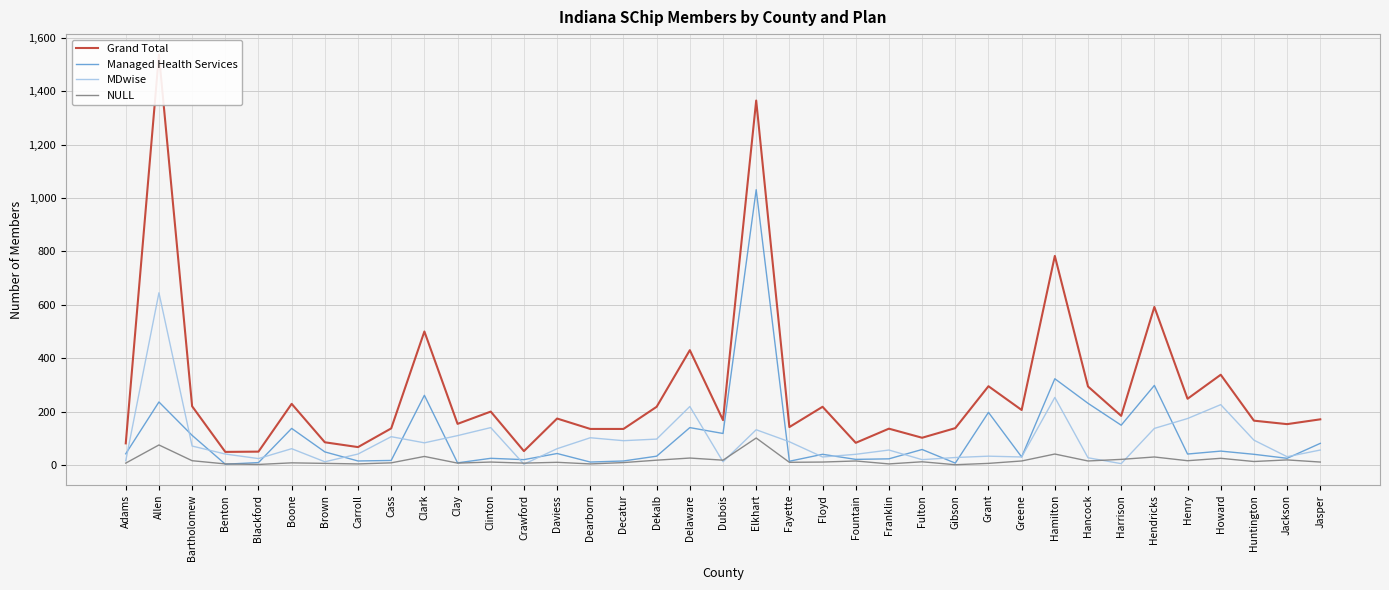

Reading left to right, transcribe all the data shown in this chart.

Grand Total: Adams=81	Allen=1537	Bartholomew=220	Benton=49	Blackford=50	Boone=229	Brown=85	Carroll=67	Cass=137	Clark=500	Clay=154	Clinton=200	Crawford=52	Daviess=174	Dearborn=135	Decatur=135	Dekalb=218	Delaware=430	Dubois=168	Elkhart=1365	Fayette=142	Floyd=218	Fountain=83	Franklin=136	Fulton=102	Gibson=138	Grant=295	Greene=206	Hamilton=783	Hancock=294	Harrison=184	Hendricks=592	Henry=248	Howard=338	Huntington=166	Jackson=153	Jasper=171
Managed Health Services: Adams=42	Allen=236	Bartholomew=111	Benton=3	Blackford=9	Boone=137	Brown=49	Carroll=15	Cass=17	Clark=261	Clay=8	Clinton=25	Crawford=20	Daviess=43	Dearborn=11	Decatur=15	Dekalb=33	Delaware=140	Dubois=118	Elkhart=1031	Fayette=14	Floyd=40	Fountain=21	Franklin=23	Fulton=58	Gibson=7	Grant=197	Greene=30	Hamilton=323	Hancock=231	Harrison=149	Hendricks=298	Henry=41	Howard=52	Huntington=40	Jackson=25	Jasper=81
MDwise: Adams=16	Allen=645	Bartholomew=71	Benton=41	Blackford=24	Boone=61	Brown=12	Carroll=41	Cass=106	Clark=83	Clay=110	Clinton=140	Crawford=3	Daviess=61	Dearborn=102	Decatur=91	Dekalb=97	Delaware=219	Dubois=12	Elkhart=132	Fayette=87	Floyd=30	Fountain=40	Franklin=56	Fulton=20	Gibson=28	Grant=33	Greene=30	Hamilton=253	Hancock=27	Harrison=5	Hendricks=137	Henry=174	Howard=226	Huntington=93	Jackson=31	Jasper=56
NULL: Adams=7	Allen=75	Bartholomew=16	Benton=4	Blackford=2	Boone=8	Brown=6	Carroll=4	Cass=8	Clark=32	Clay=7	Clinton=11	Crawford=7	Daviess=10	Dearborn=4	Decatur=9	Dekalb=18	Delaware=26	Dubois=18	Elkhart=101	Fayette=10	Floyd=11	Fountain=15	Franklin=4	Fulton=12	Gibson=1	Grant=6	Greene=15	Hamilton=41	Hancock=15	Harrison=21	Hendricks=30	Henry=16	Howard=25	Huntington=13	Jackson=19	Jasper=11